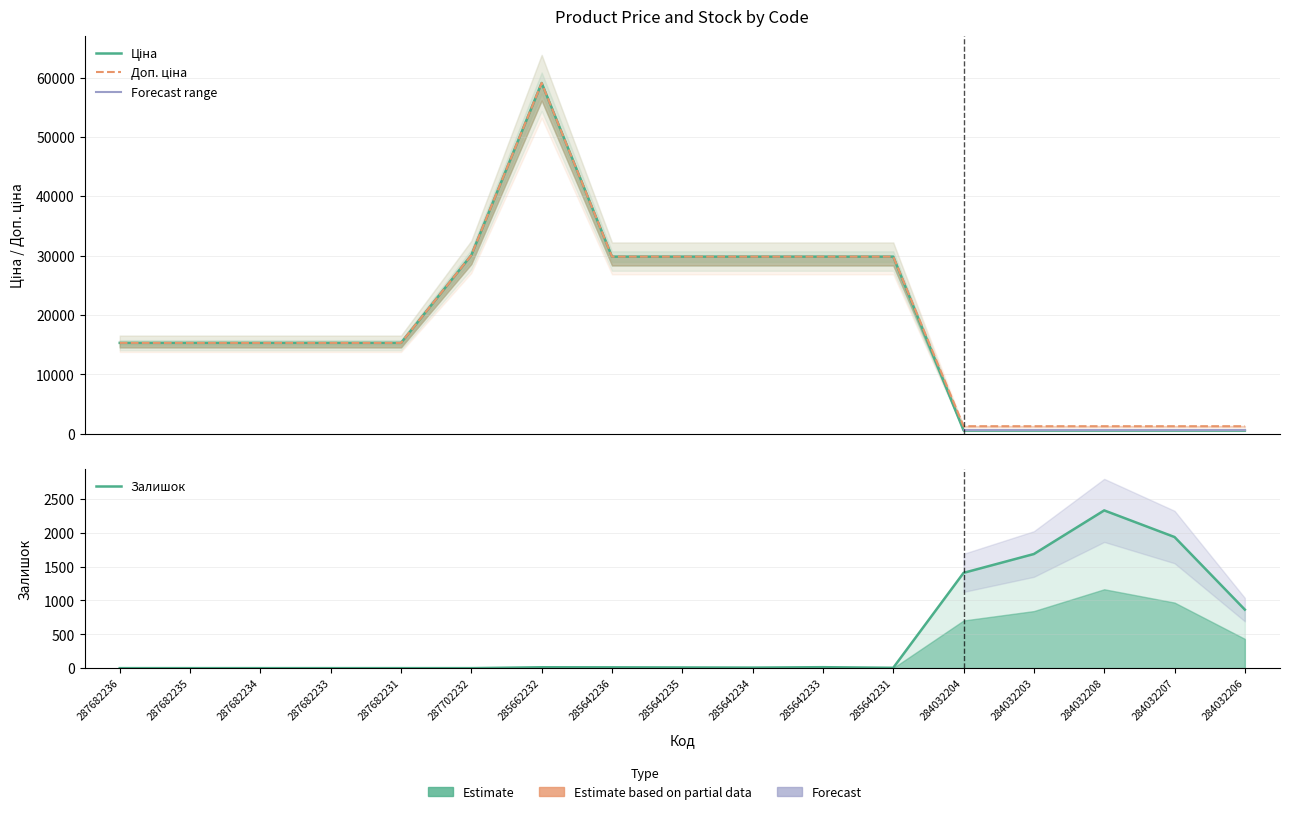

The value of Ціна at 284032207 is 545.0. True or false?

True